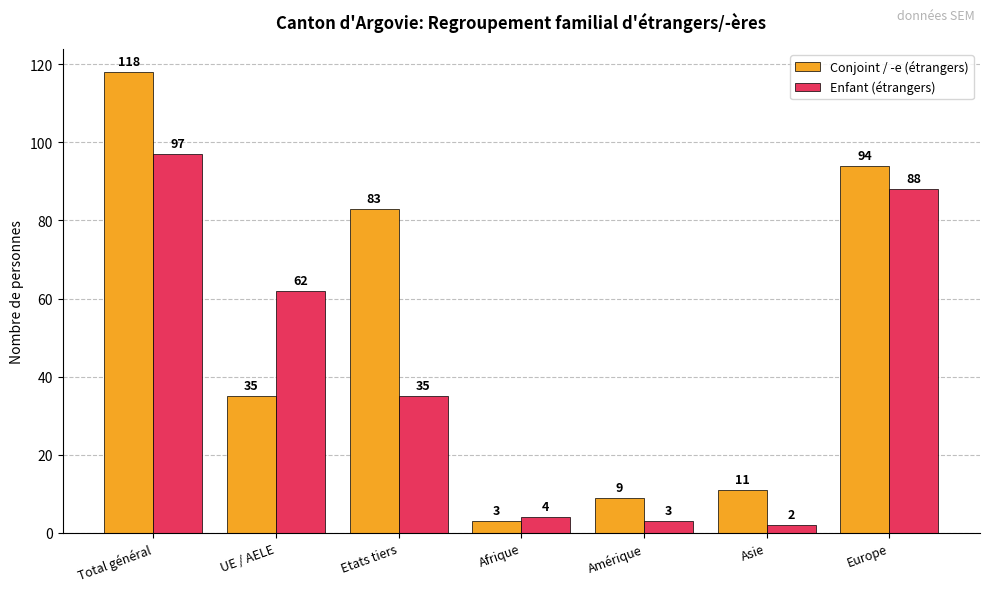

At which label does Conjoint / -e (étrangers) first exceed 35?

Total général